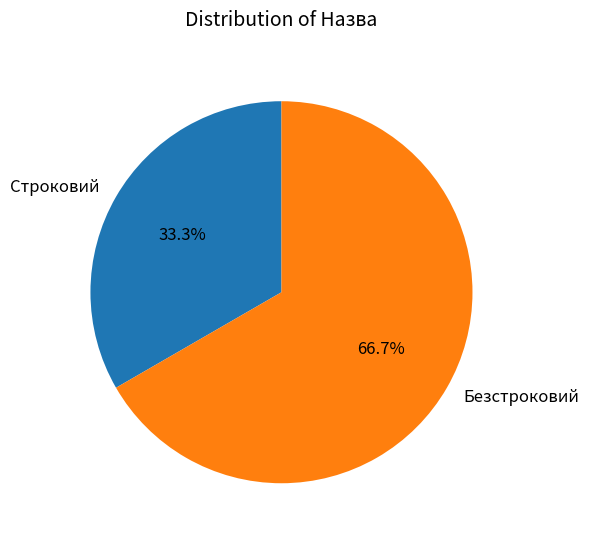

Does any single category account for the majority?

Yes